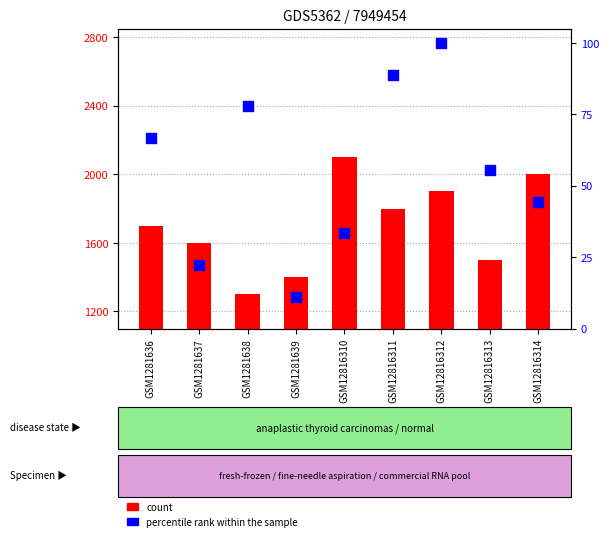

What is the total value across all series at GSM1281639?

1411.1